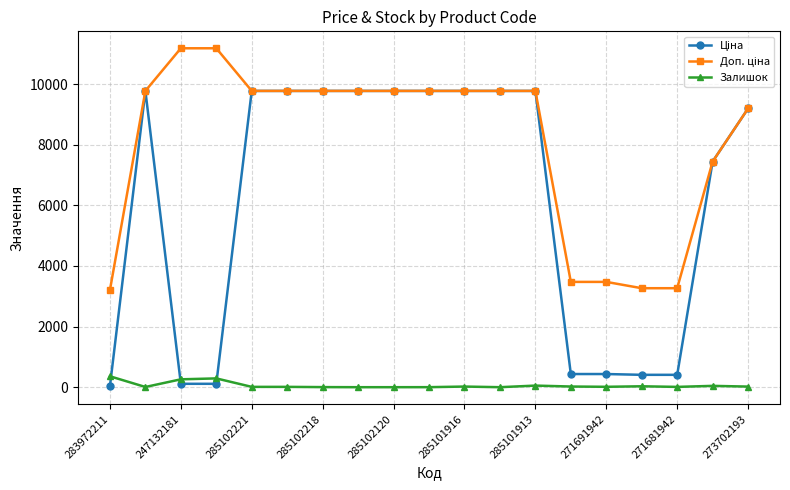

How many distinct data groups are displayed?

3